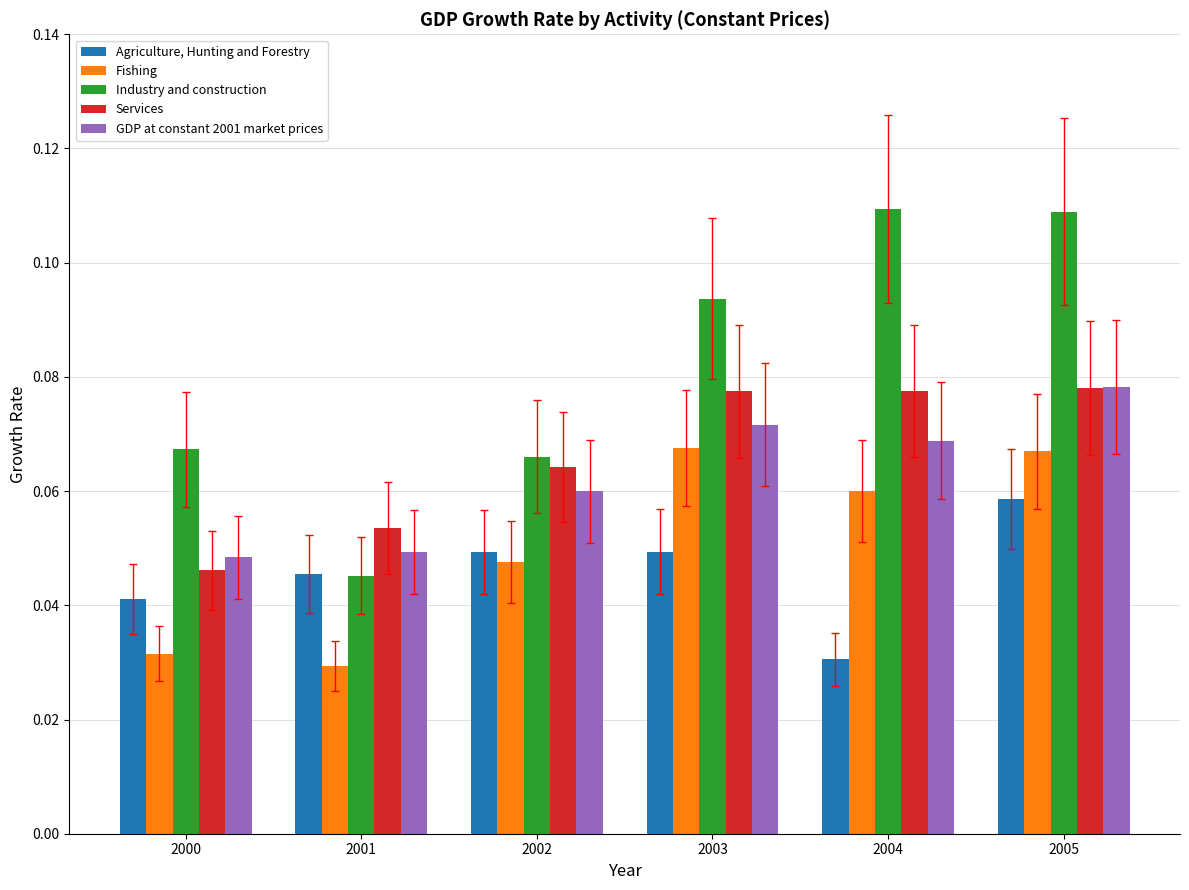

What is the sum of the Industry and construction values at 2004 and 2000?

0.2